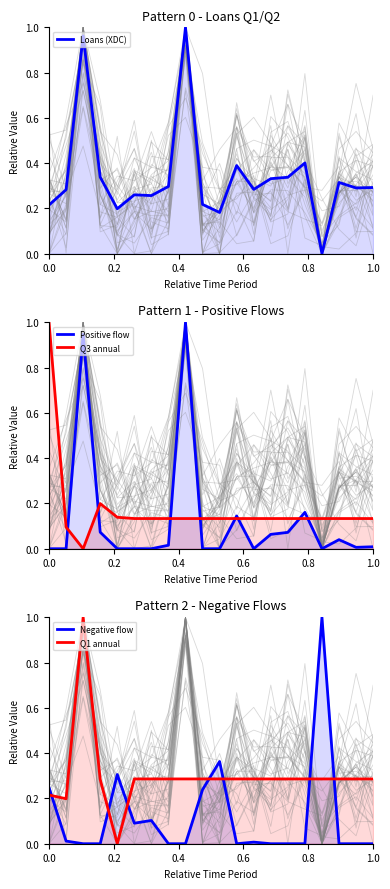

What is the difference between the maximum and second lowest values in the Positive flow series?

1.0